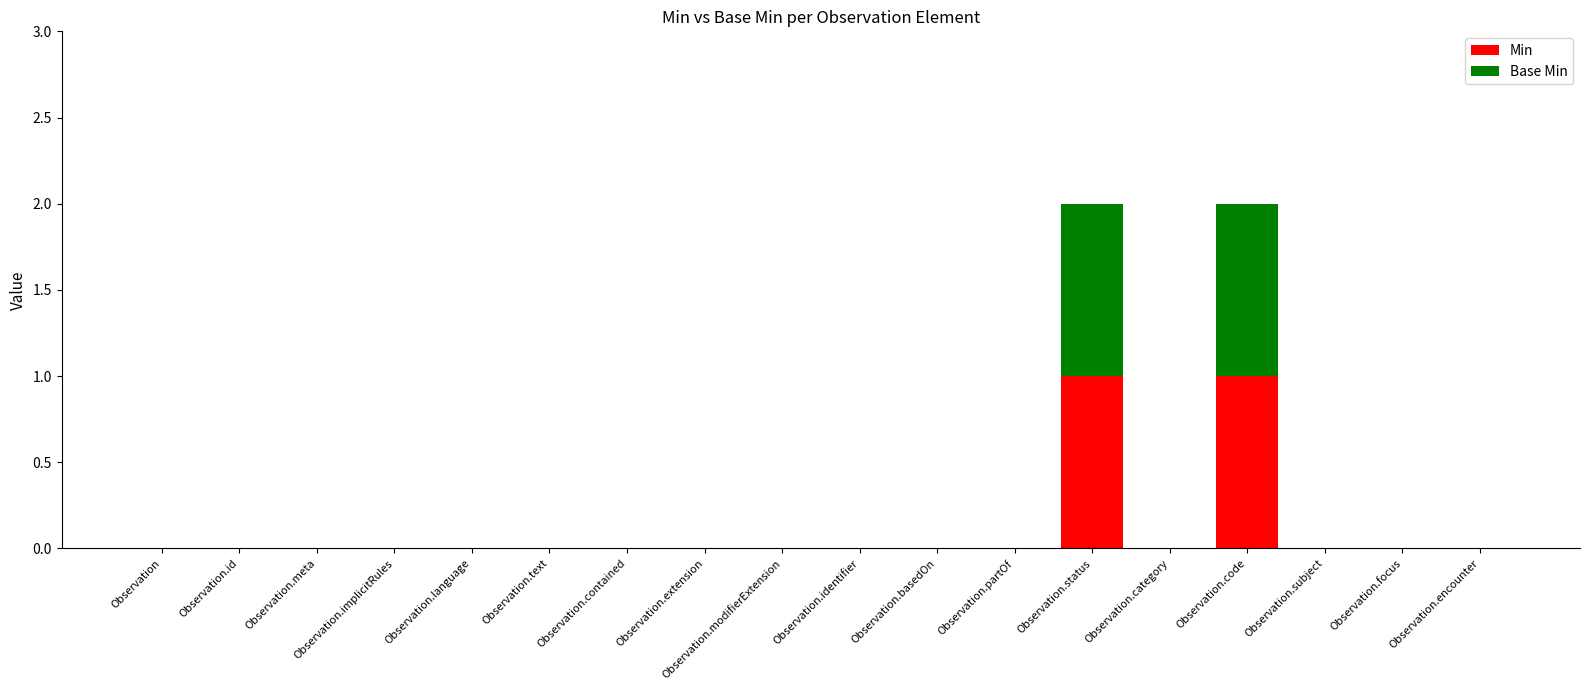

Is it true that Min equals 1 at Observation?

False